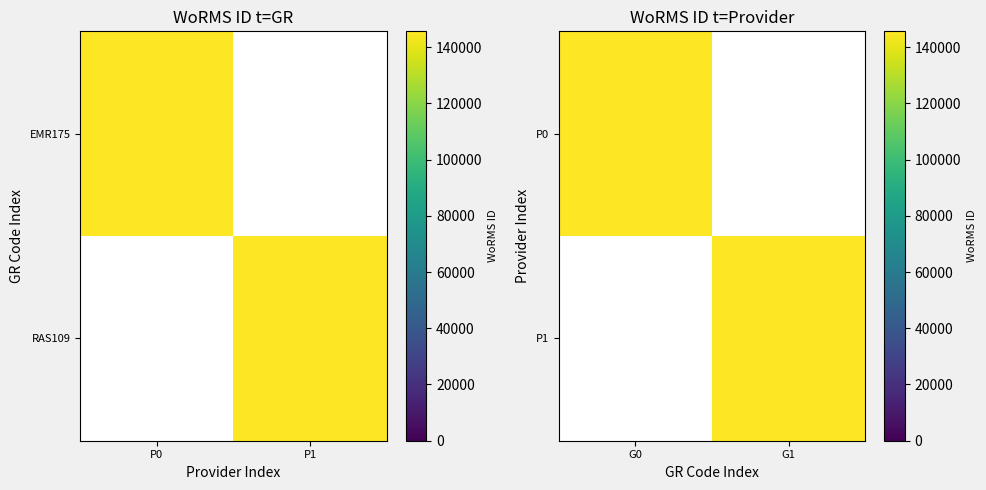

Which has a higher value, P1 or P0?

P0